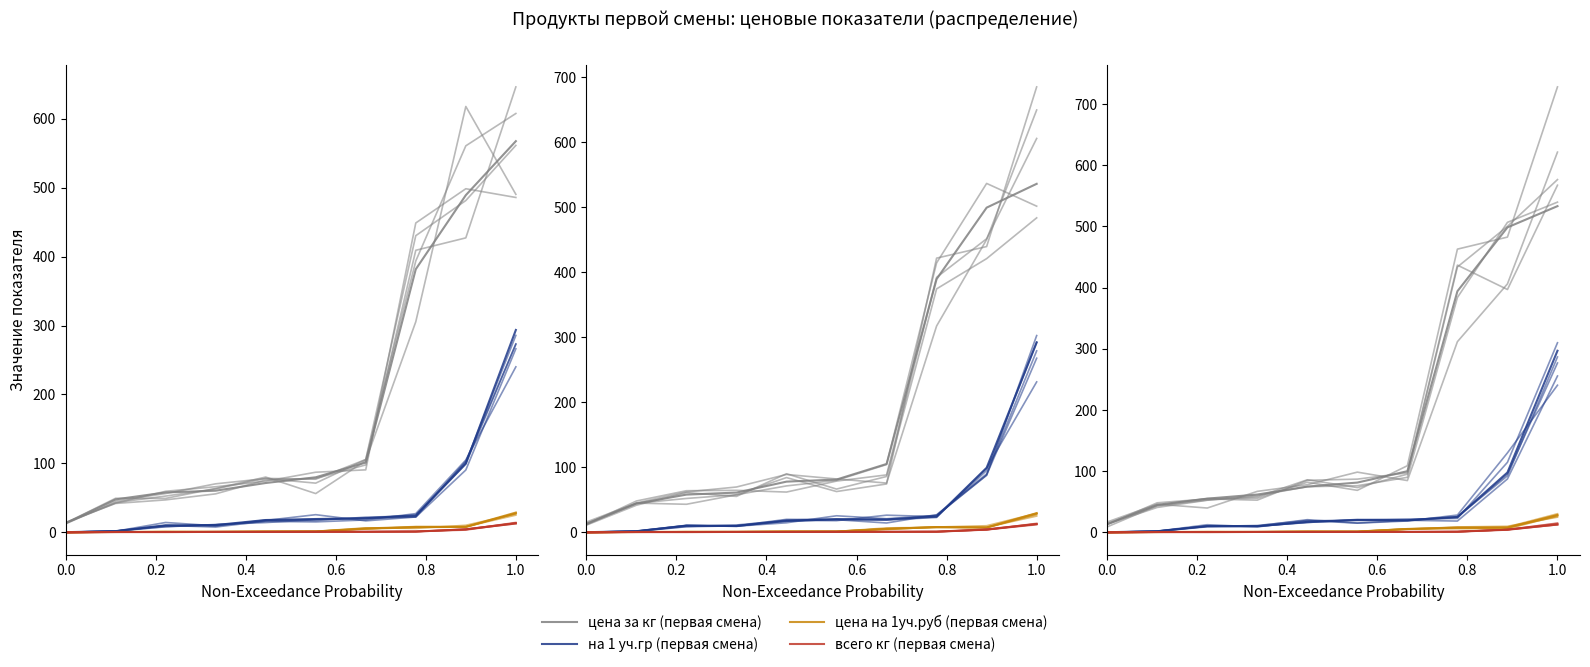

Is it true that всего кг (первая смена) equals 2.5 at 8?

False